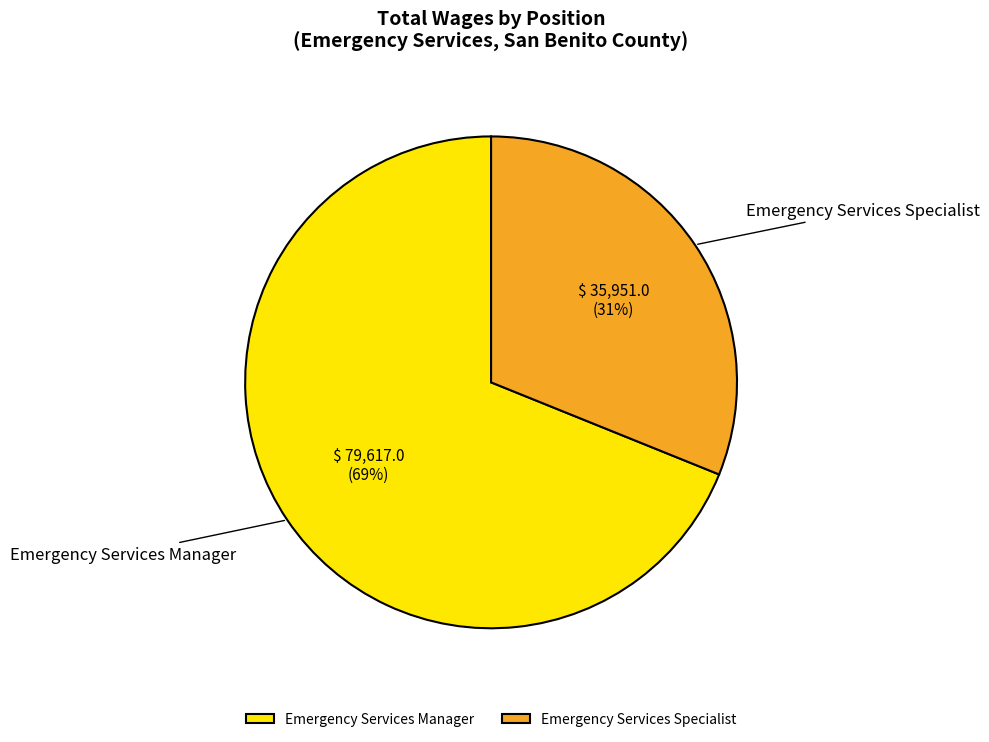

True or false: Emergency Services Specialist accounts for 31% of the total.

True